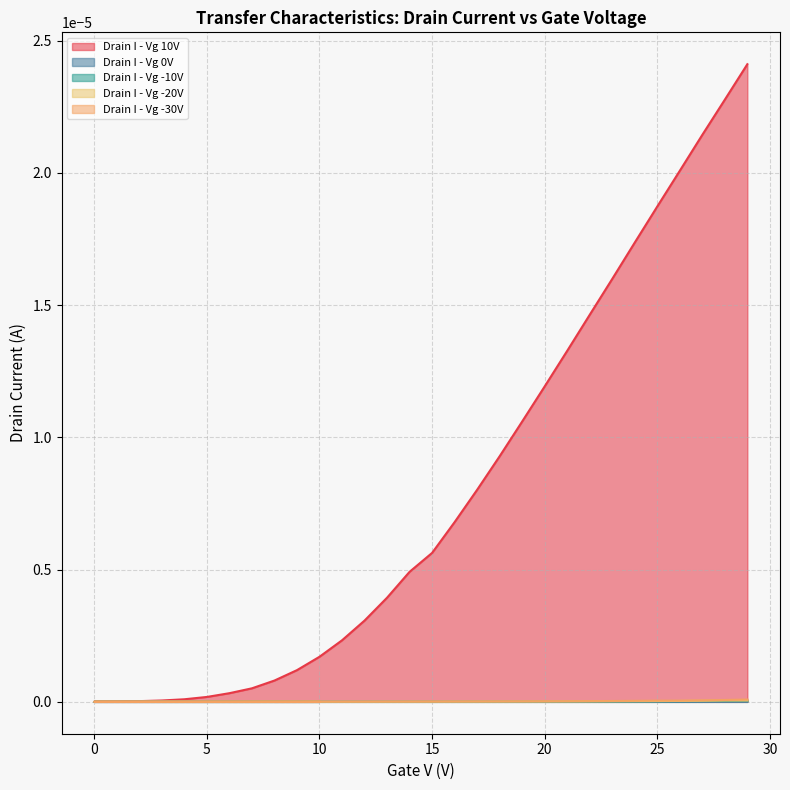

What is the label of the 20th point from the right?

10